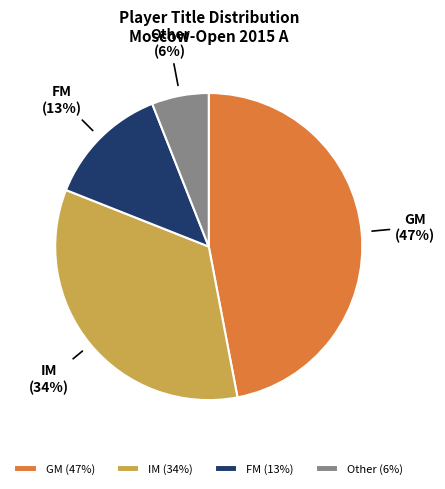

Do GM and IM together represent more than half of the pie?

Yes